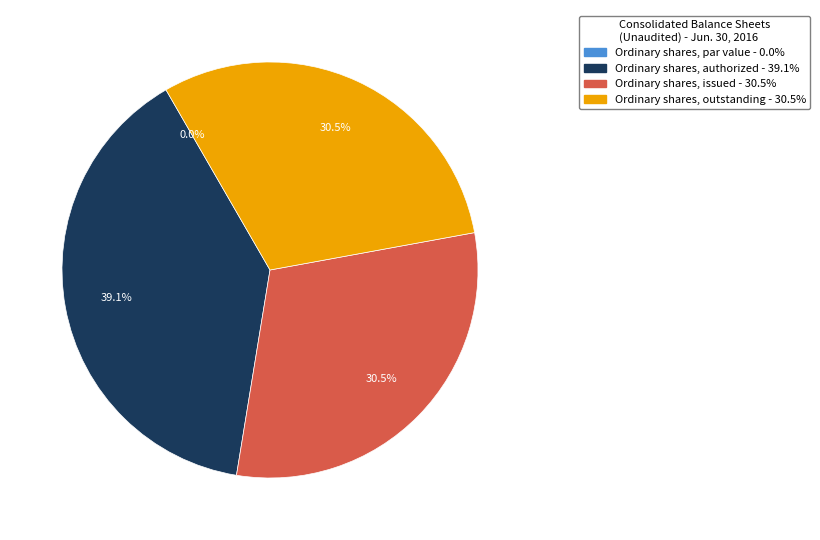

Combined, do Ordinary shares, par value and Ordinary shares, authorized account for over 50%?

No